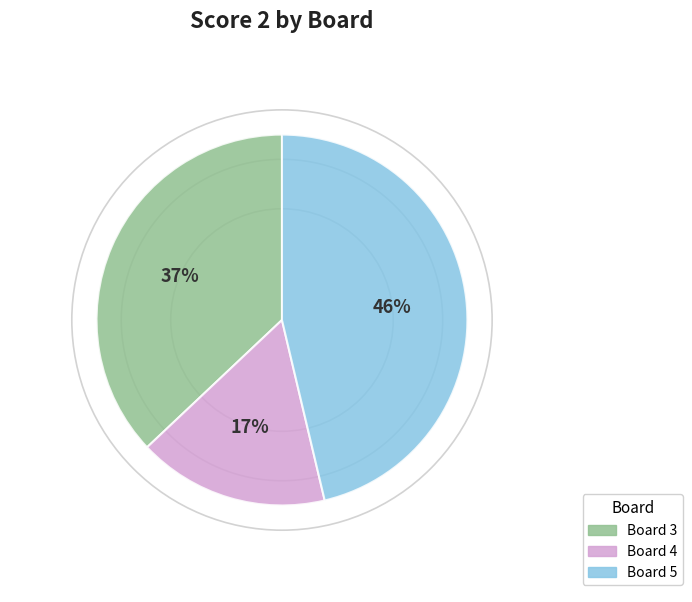

Does any single category account for the majority?

No